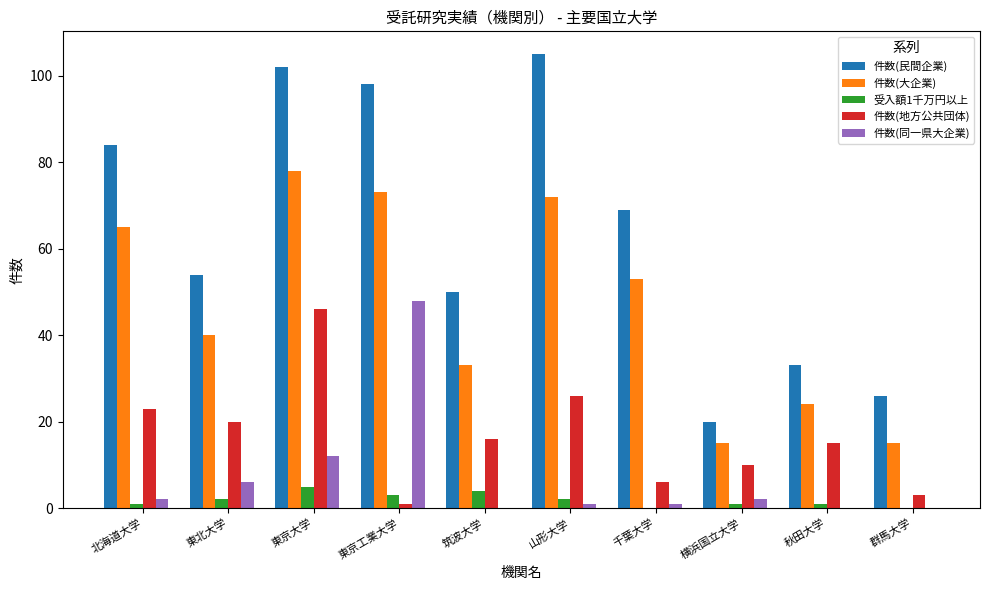

True or false: 件数(民間企業) has a value of 84 at 北海道大学.

True